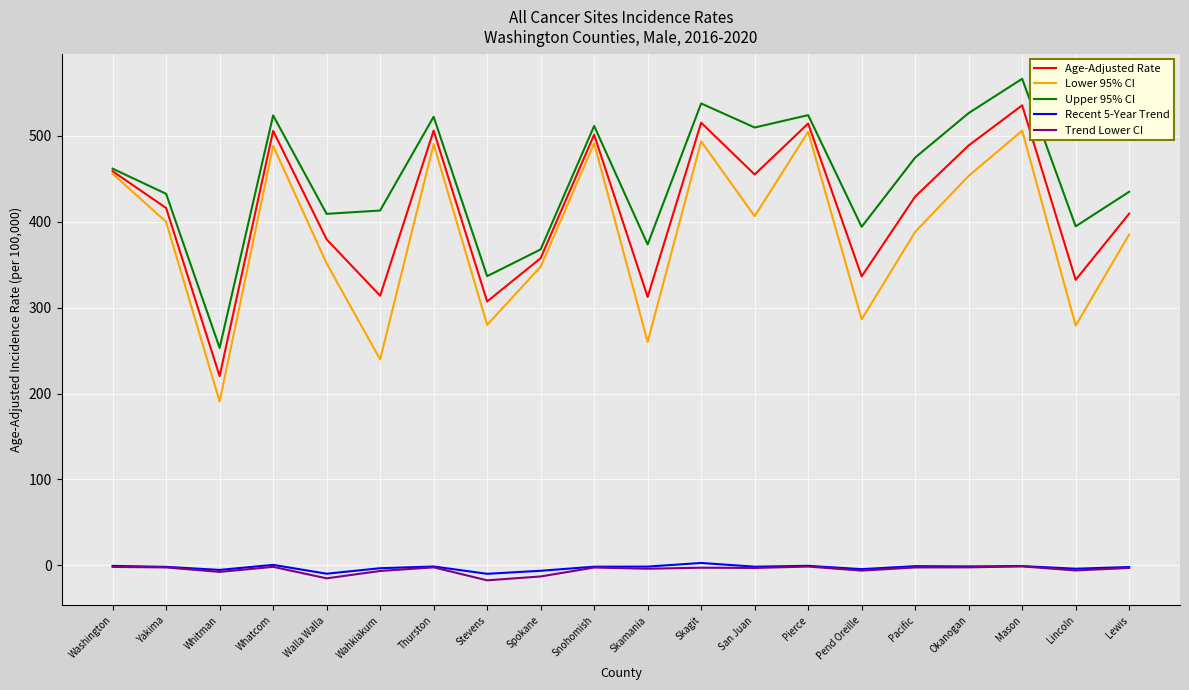

The Lower 95% CI series shows 286.3 at Pend Oreille. True or false?

True